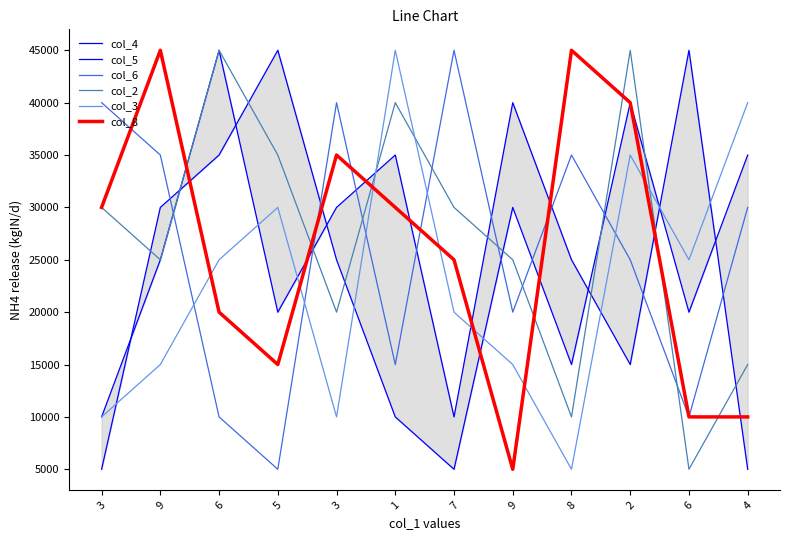

What is the sum of all col_5 values?

295000